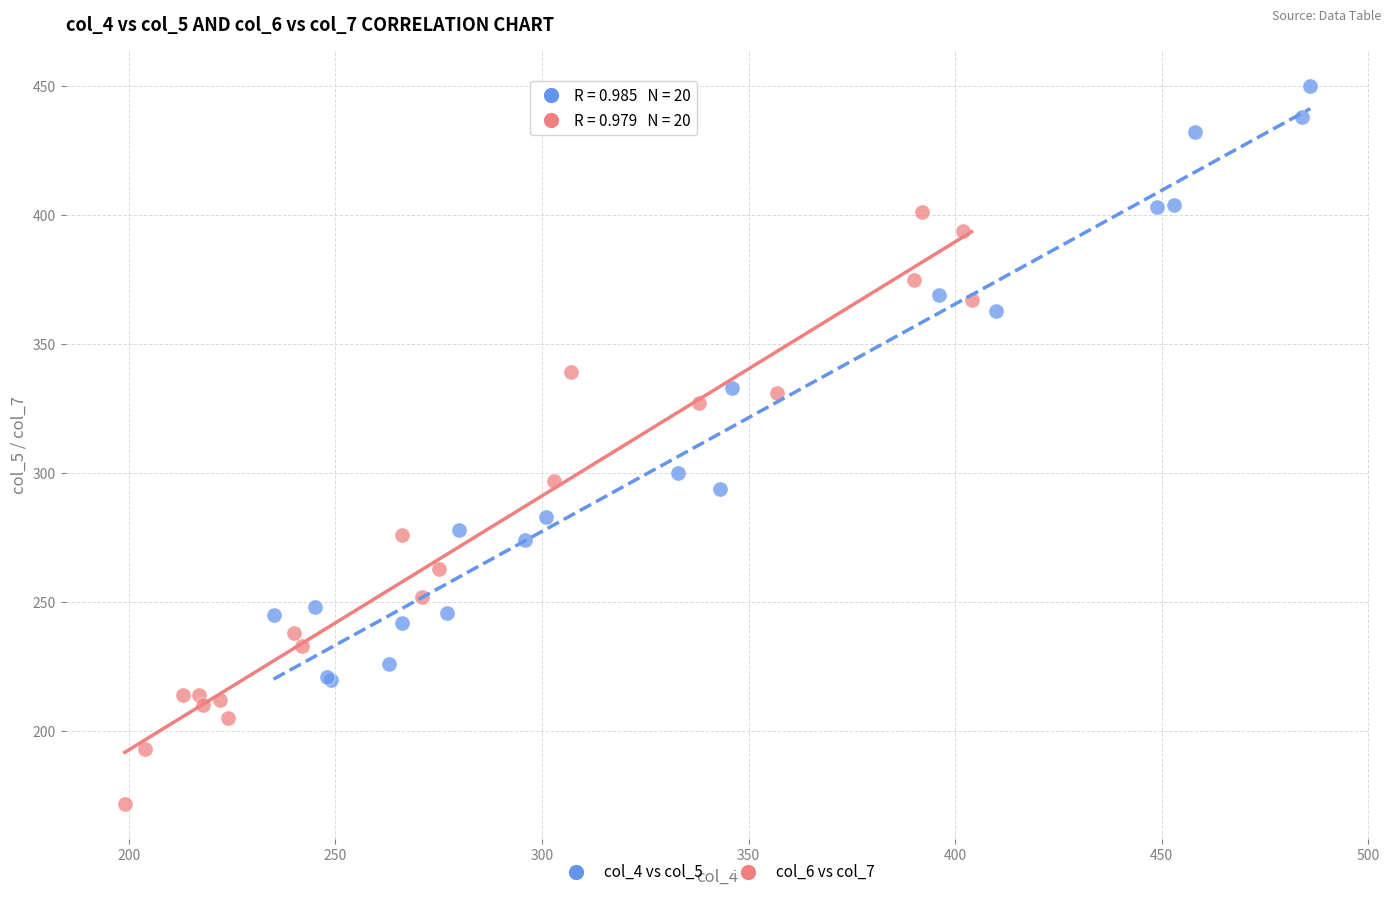

Which series contains the lowest Y value?

col_6 vs col_7